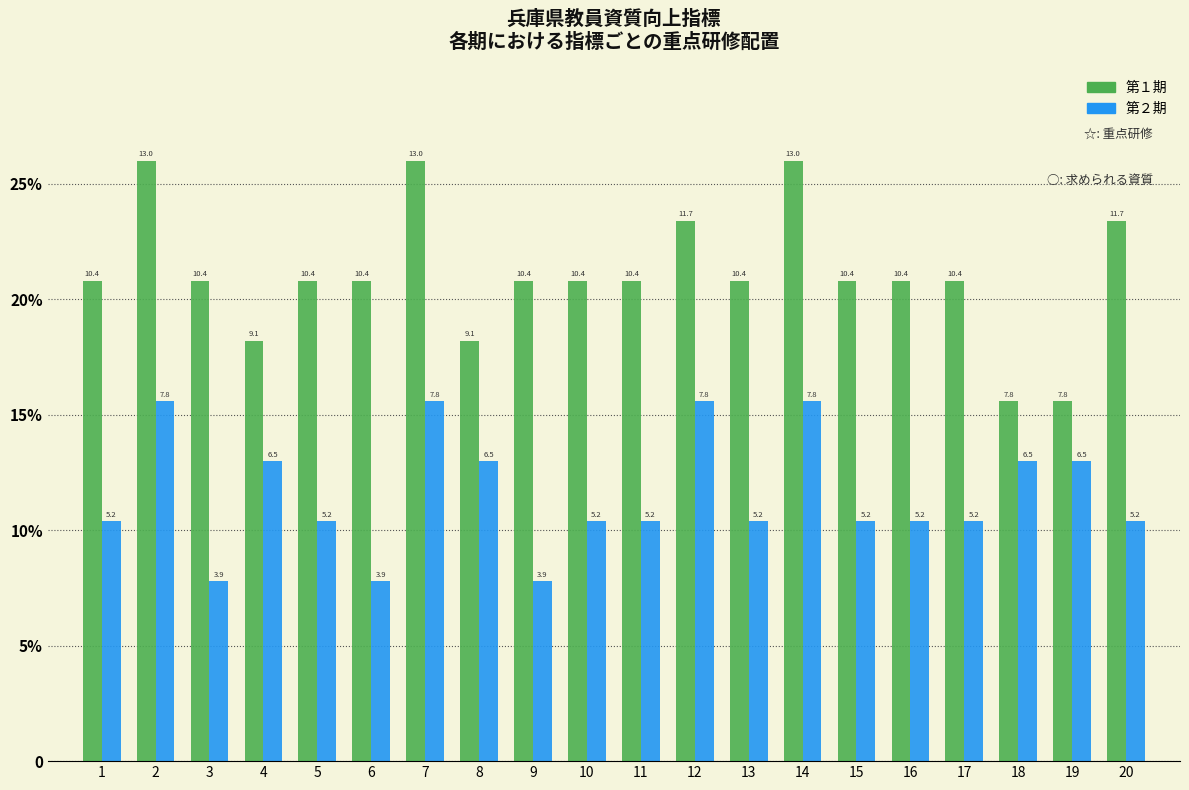

Are the bars horizontal?

No